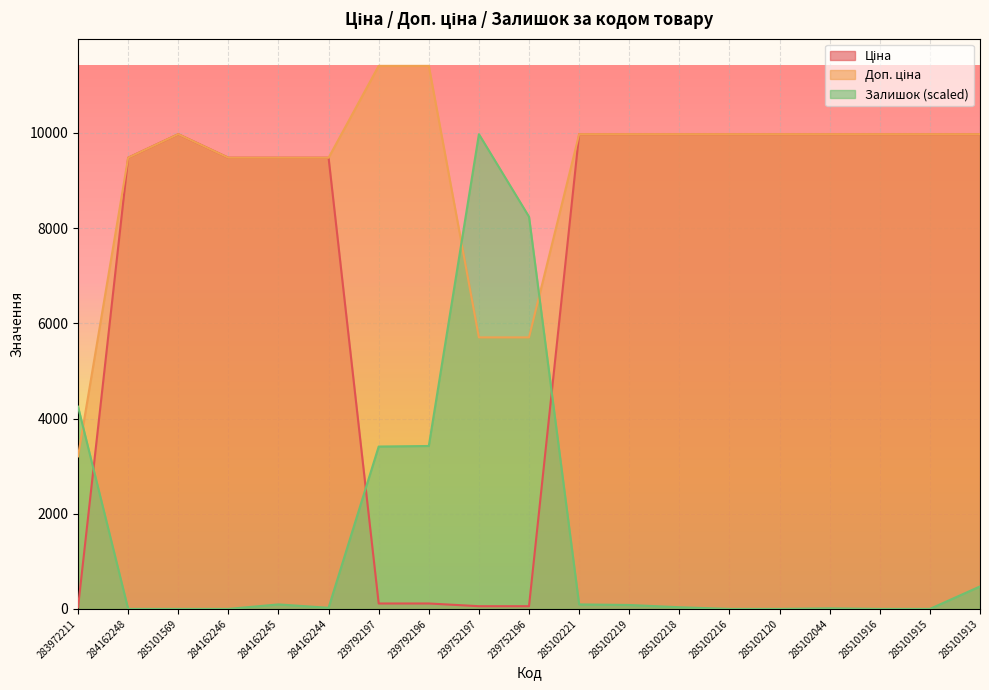

What position from the left is 285102219?

12